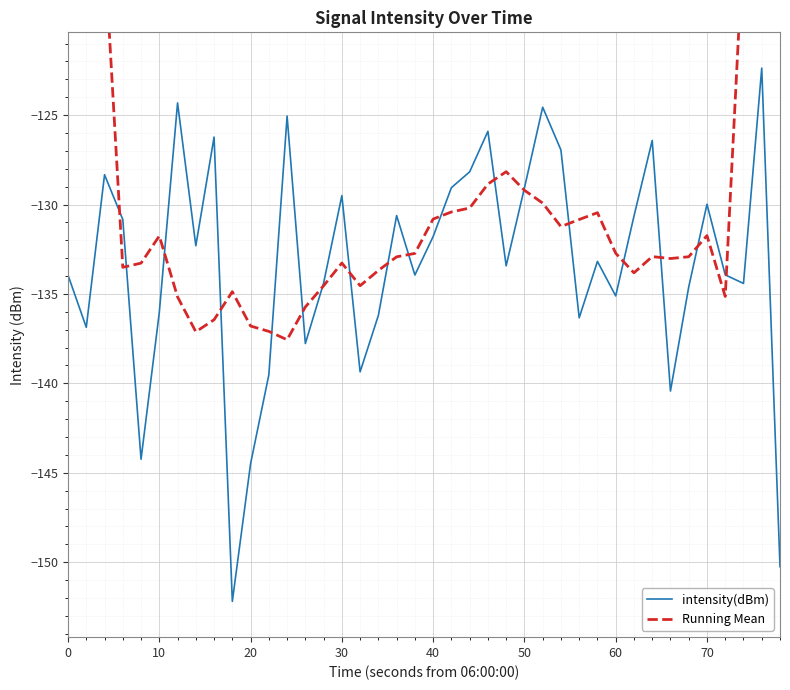

The value of intensity(dBm) at 50 is -201.4. True or false?

False